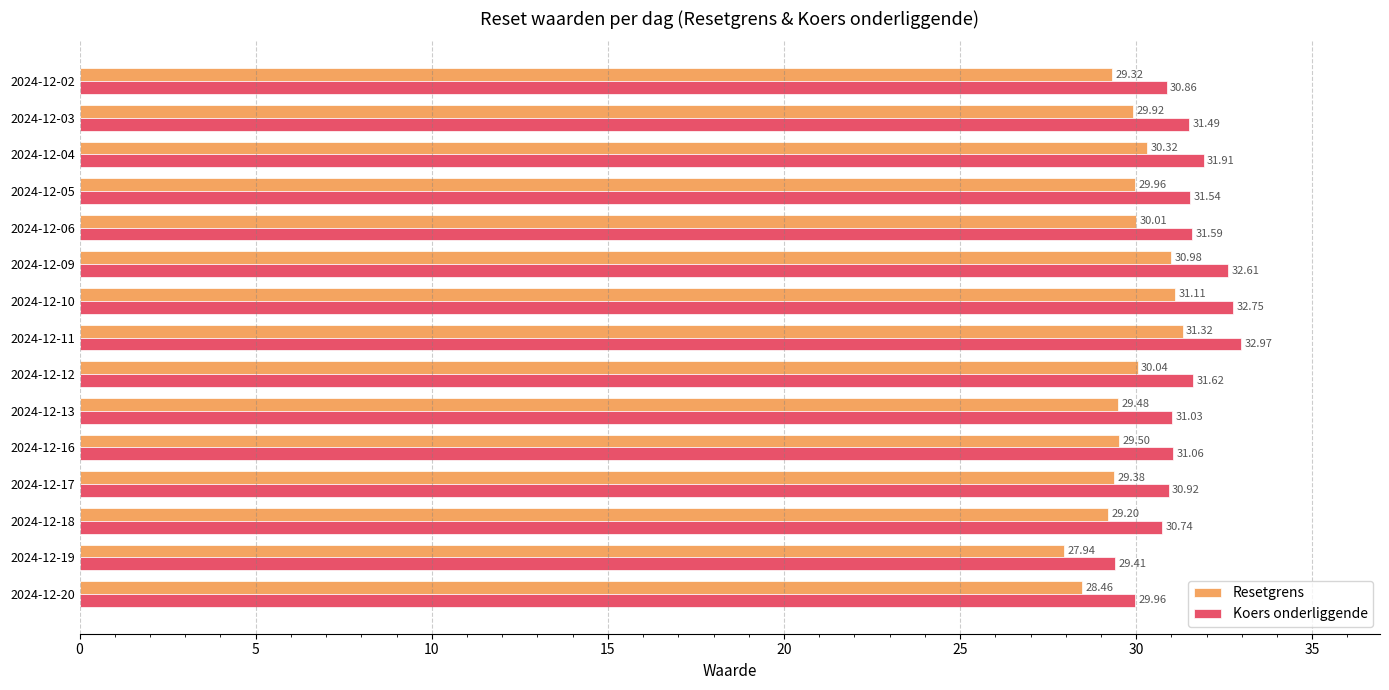

What is the total value across all series at 2024-12-06?

61.6